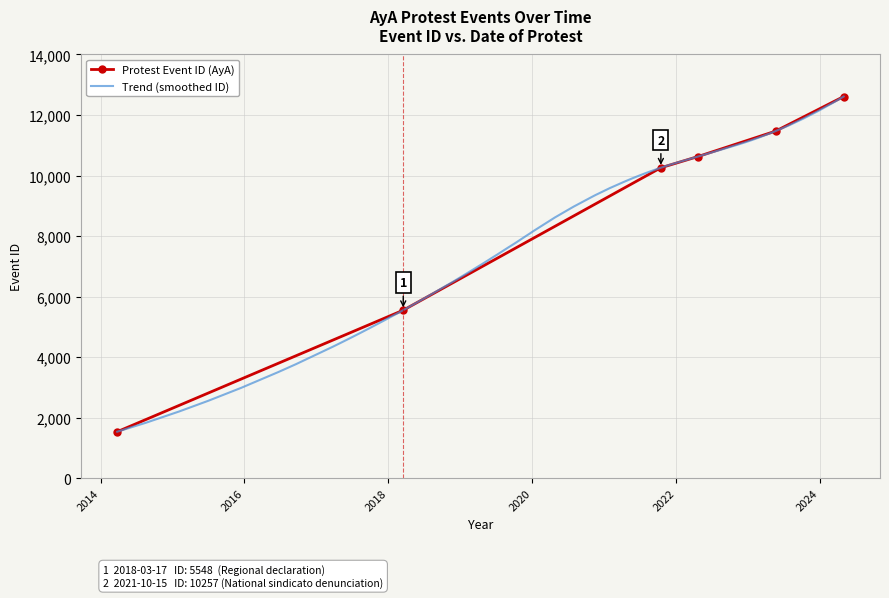

How many data points in Protest Event ID (AyA) are less than 10626?

3